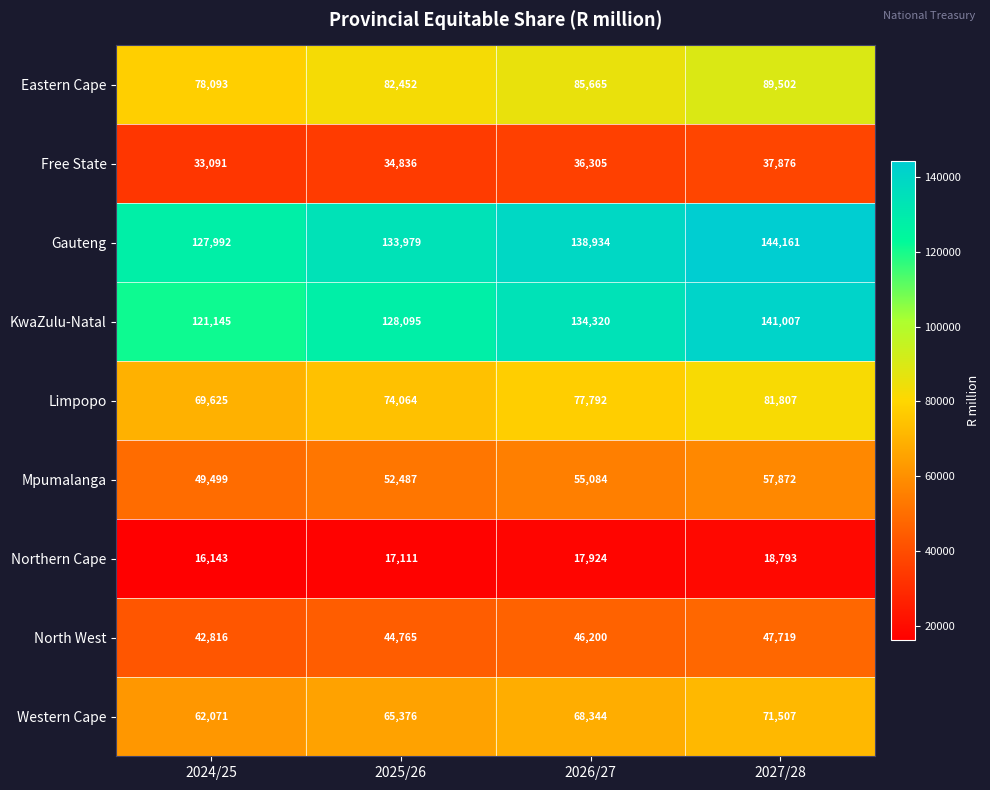

What is the total value across all series at 2024/25?

600475